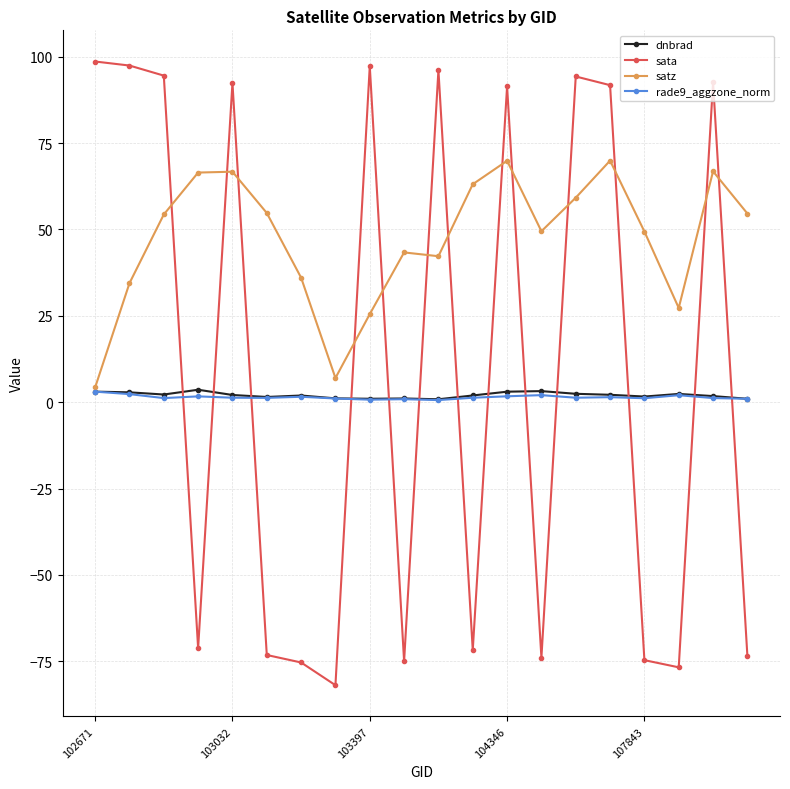

Which series has the widest spread of values?

sata